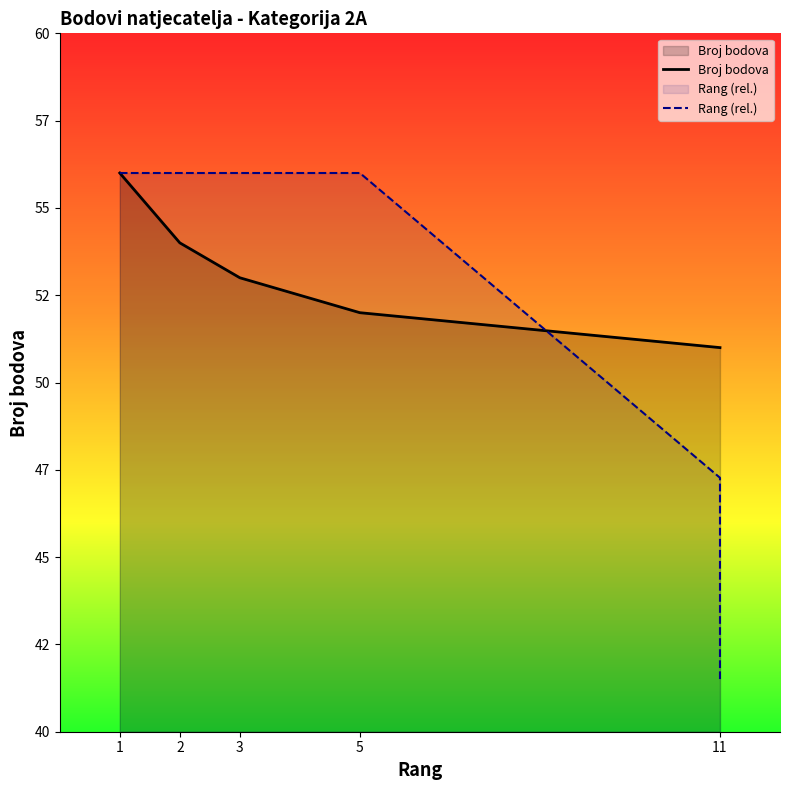

How many distinct data groups are displayed?

2